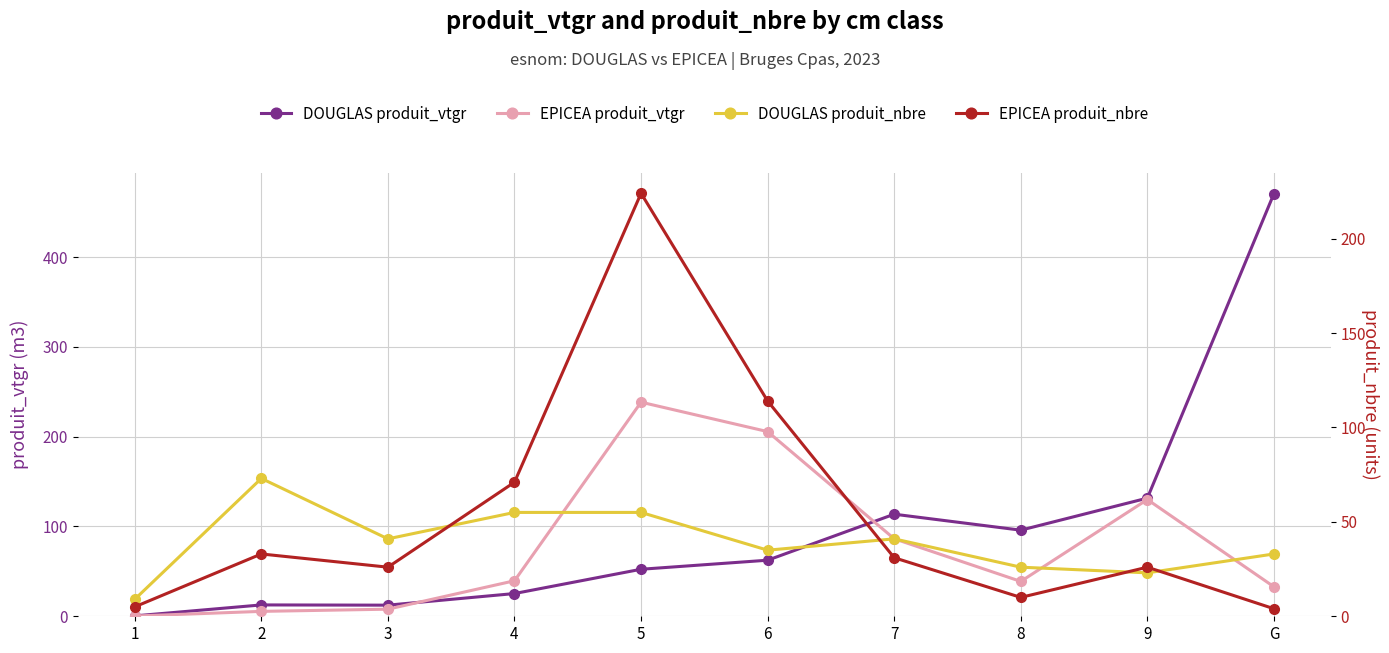

Which label corresponds to the smallest value in the chart?

1